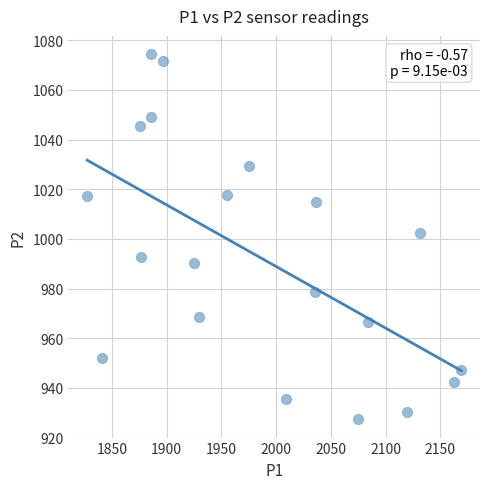

What is the range of X values (max minus min)?

341.8